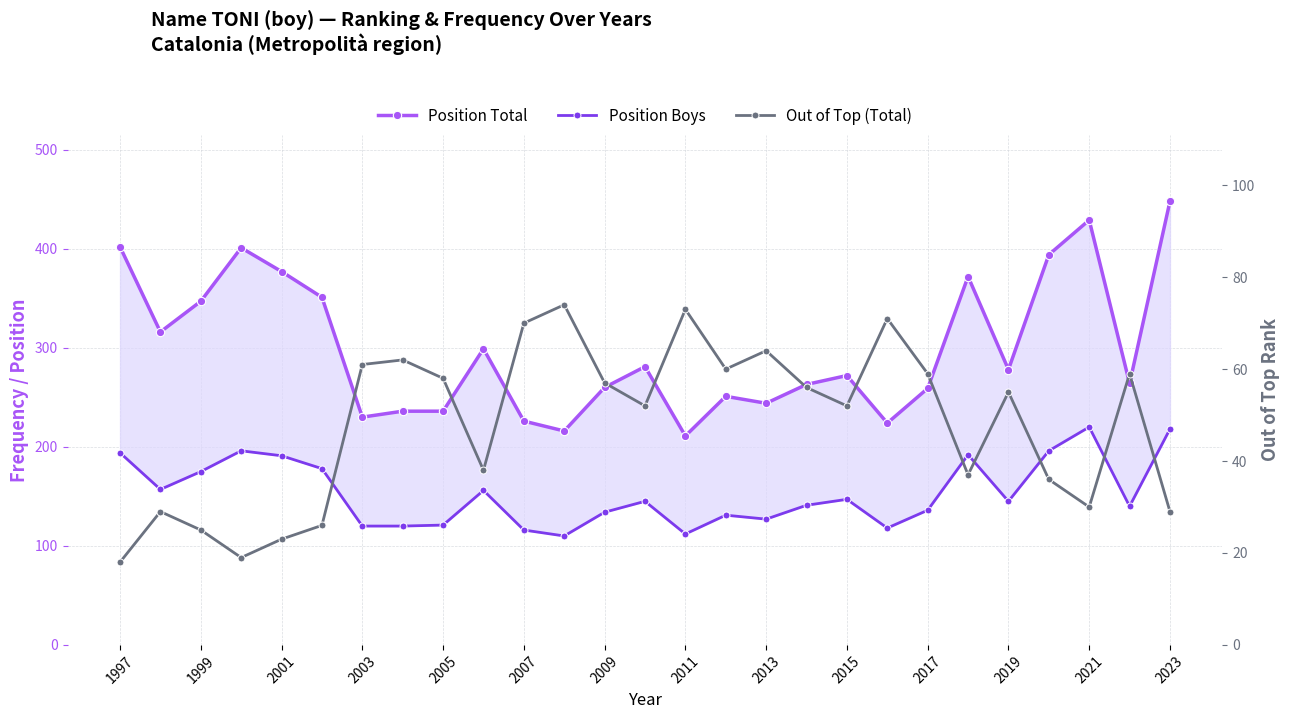

Between 2001 and 2011, which series saw the biggest shift?

Position Total